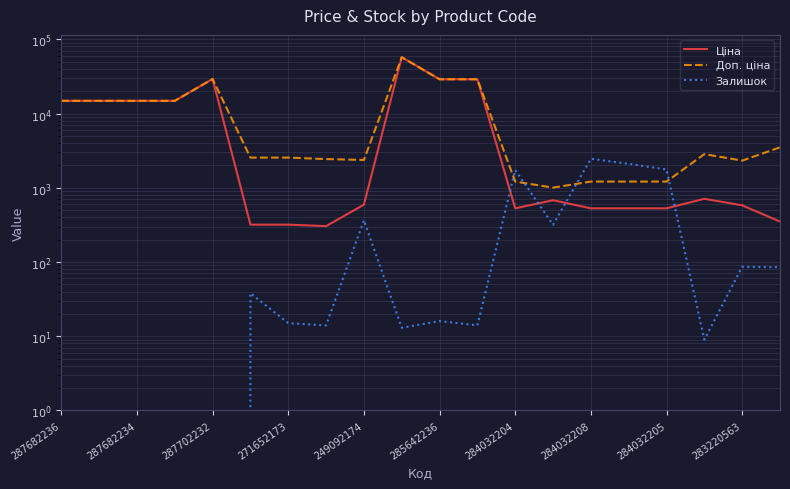

How many interior local valleys does the Доп. ціна series have?

3